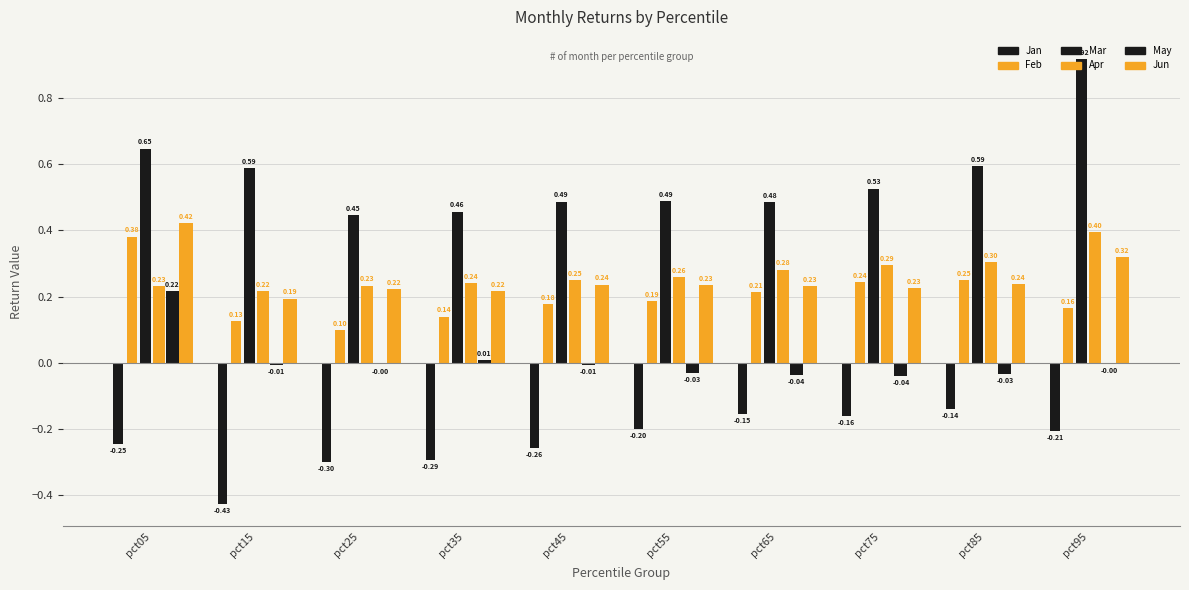

Count the number of data series in this chart.

6